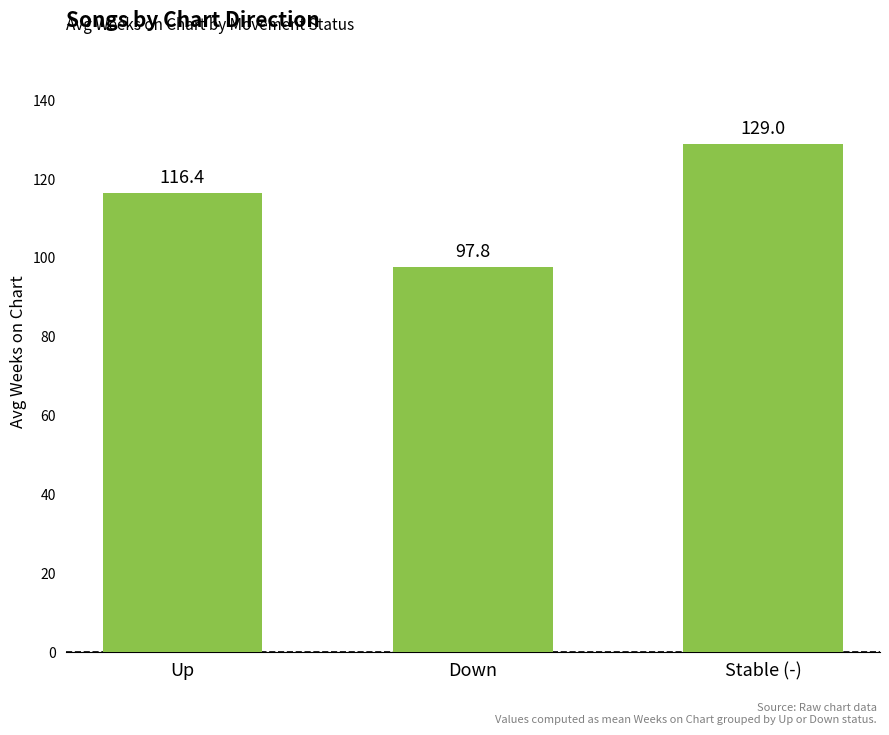

Rank the categories by value from lowest to highest.

Down, Up, Stable (-)